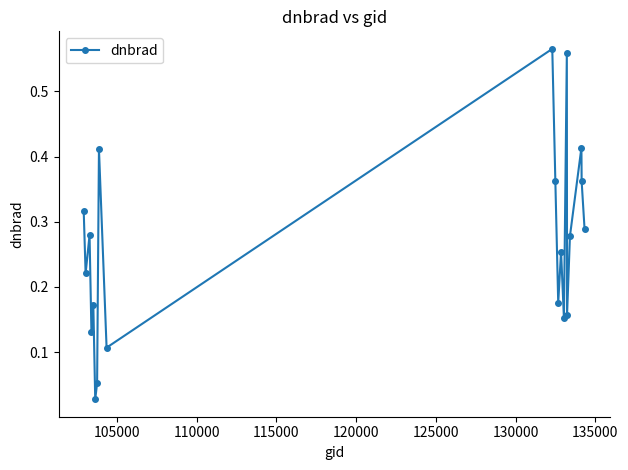

How many interior local peaks (higher than both neighbors) does the data have?

7